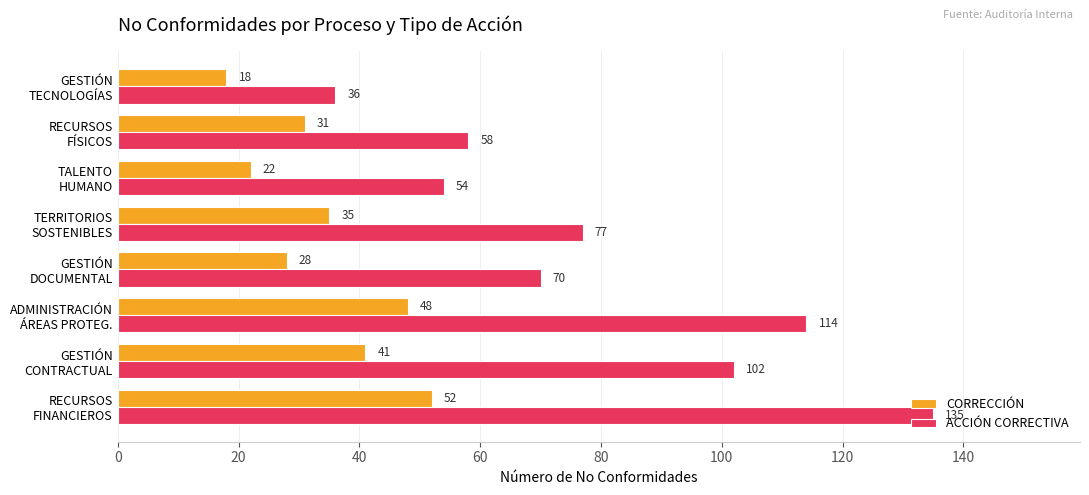

What is the highest value of the CORRECCIÓN series?

52